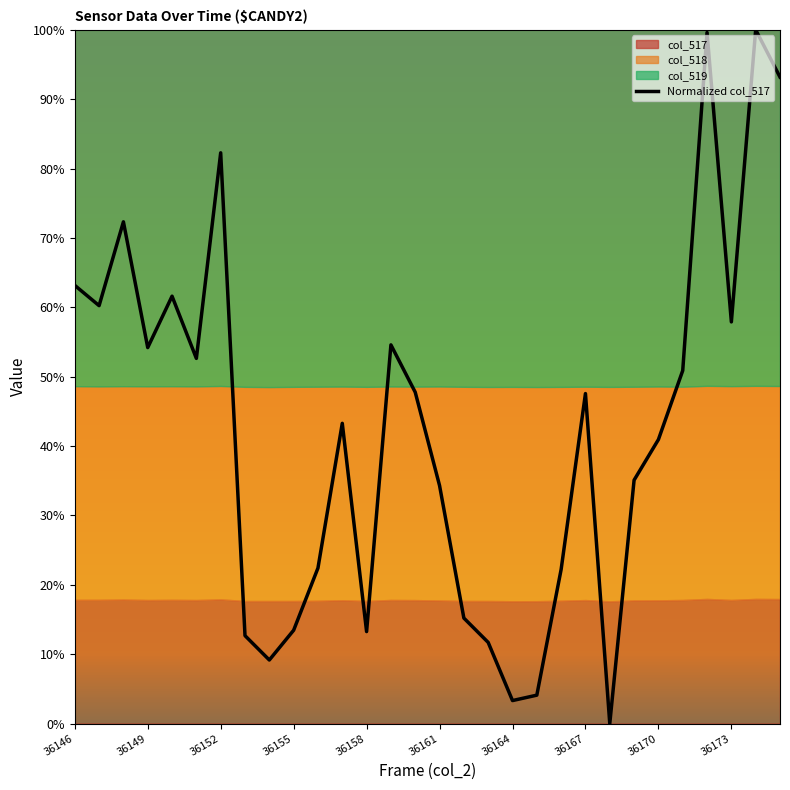

What is the highest value of the Normalized col_517 series?

100.0